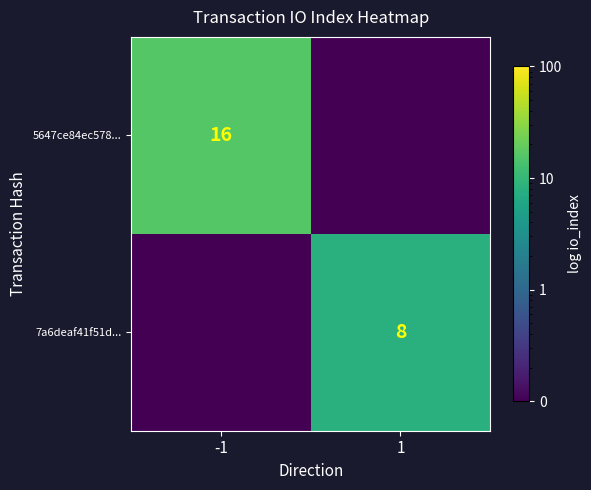

What is the maximum value shown in the chart?

16.0